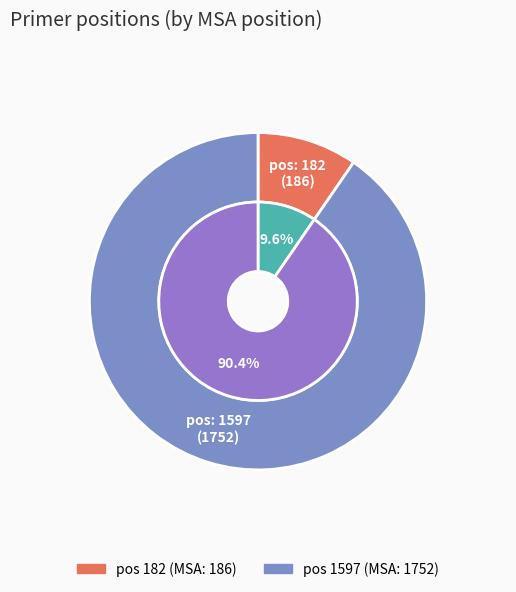

What is the change in value from 182 to 1597?

+1566